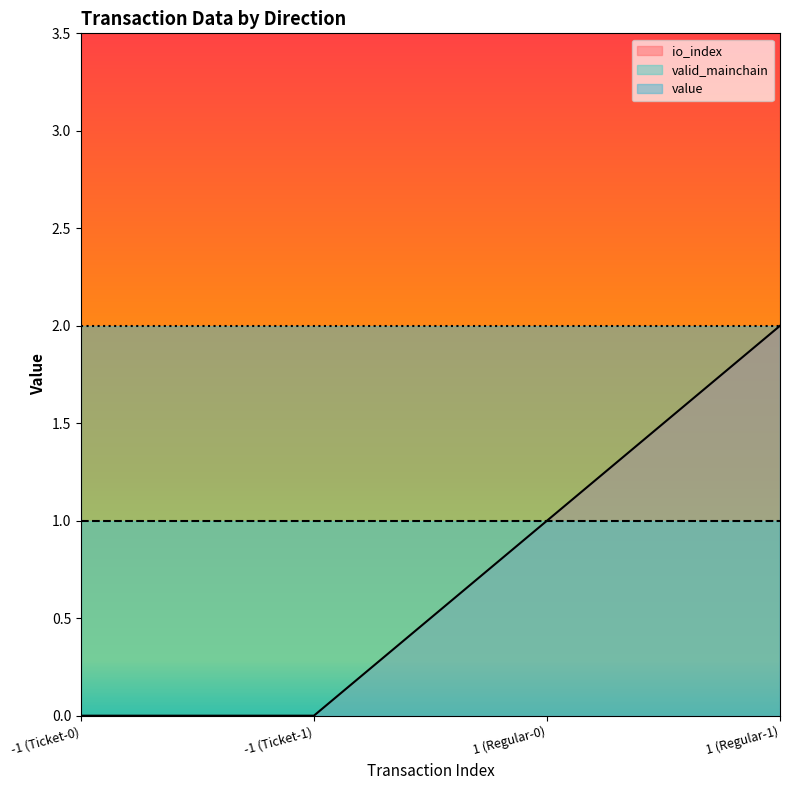

What is the minimum value for valid_mainchain?

1.0